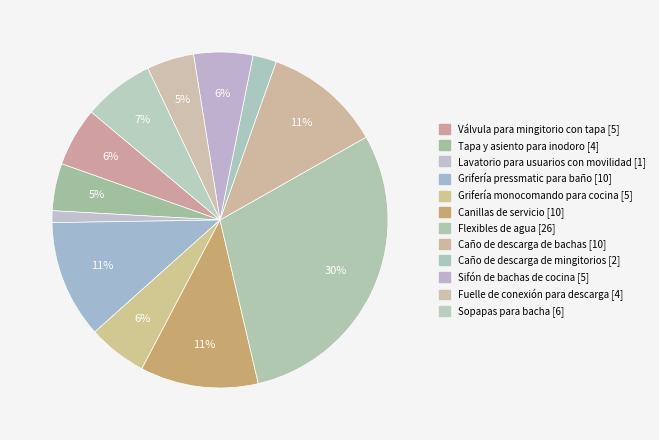

True or false: Válvula para mingitorio con tapa [5] accounts for 6% of the total.

True